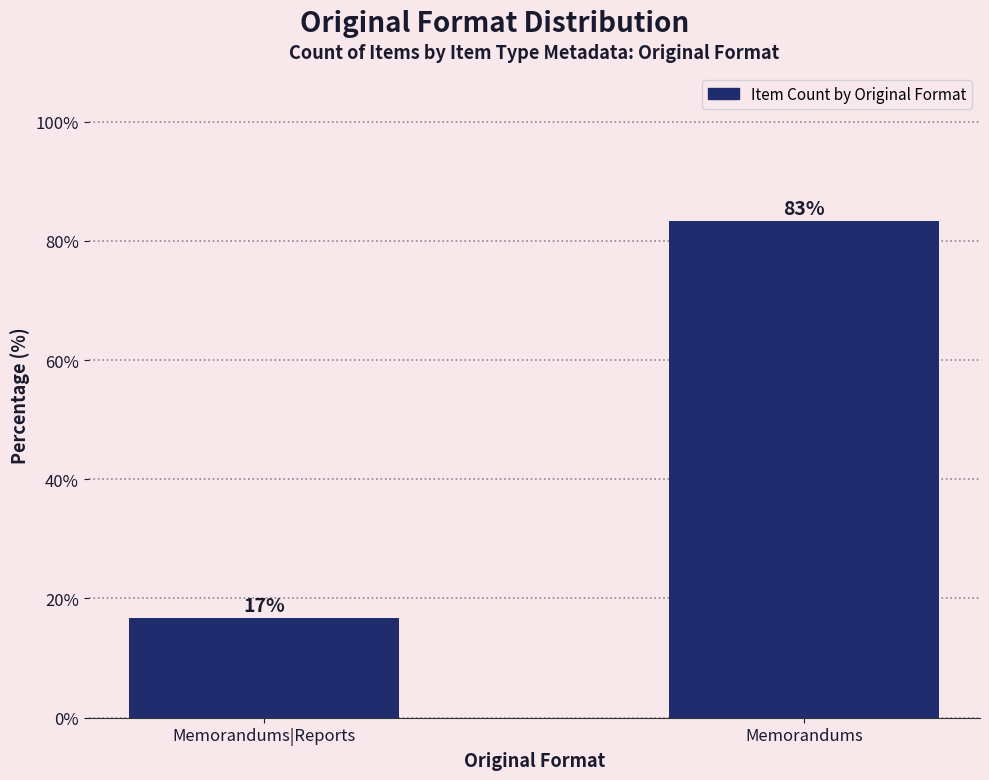

Which label corresponds to the largest value in the chart?

Memorandums